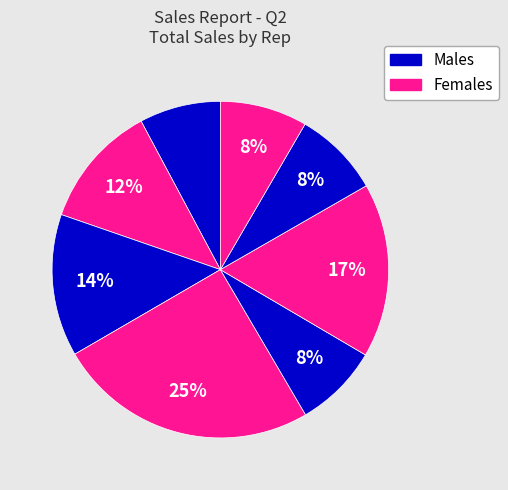

Count the number of slices in the pie.

8